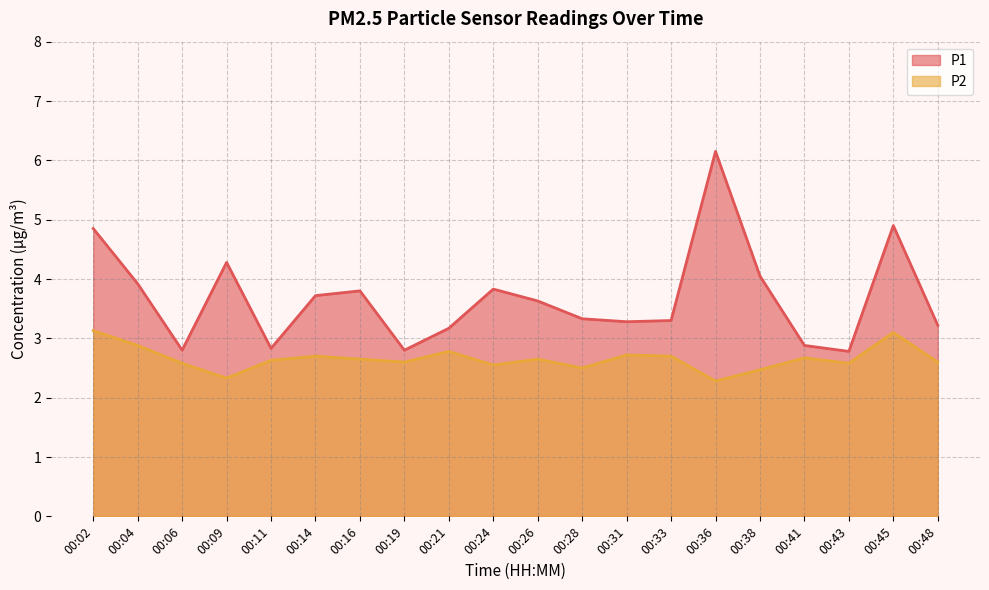

Reading left to right, transcribe all the data shown in this chart.

P1: 4.8	3.9	2.8	4.3	2.8	3.7	3.8	2.8	3.2	3.8	3.6	3.3	3.3	3.3	6.2	4.0	2.9	2.8	4.9	3.2
P2: 3.1	2.9	2.6	2.3	2.6	2.7	2.6	2.6	2.8	2.5	2.6	2.5	2.7	2.7	2.3	2.5	2.7	2.6	3.1	2.6